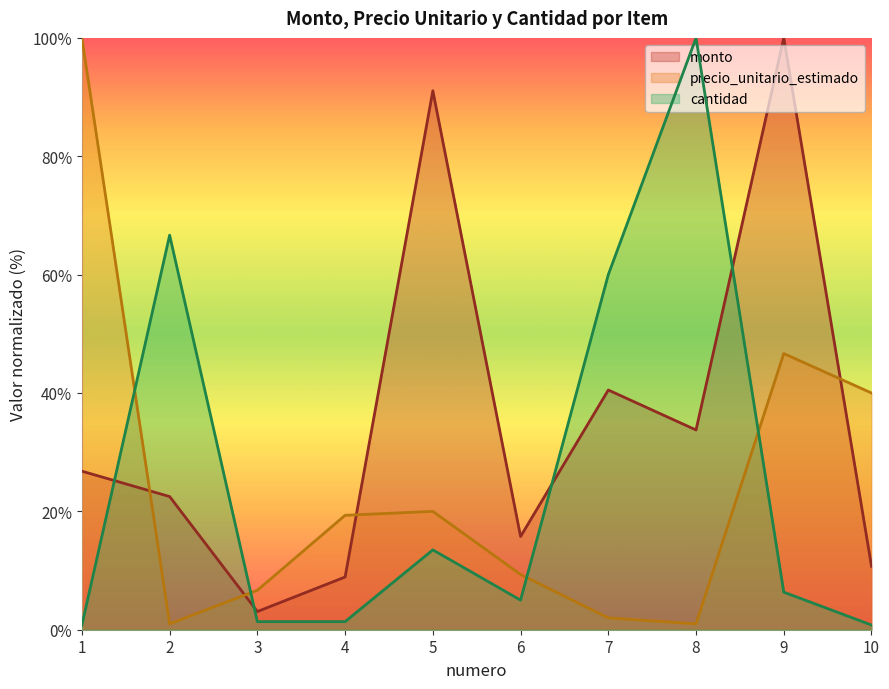

Reading left to right, what are all the values shown in this chart?

monto: 26.8	22.5	3.1	8.9	91.1	15.8	40.5	33.8	100.0	10.7
precio_unitario_estimado: 100.0	1.0	6.7	19.3	20.0	9.3	2.0	1.0	46.7	40.0
cantidad: 0.8	66.7	1.4	1.4	13.5	5.0	60.0	100.0	6.3	0.8